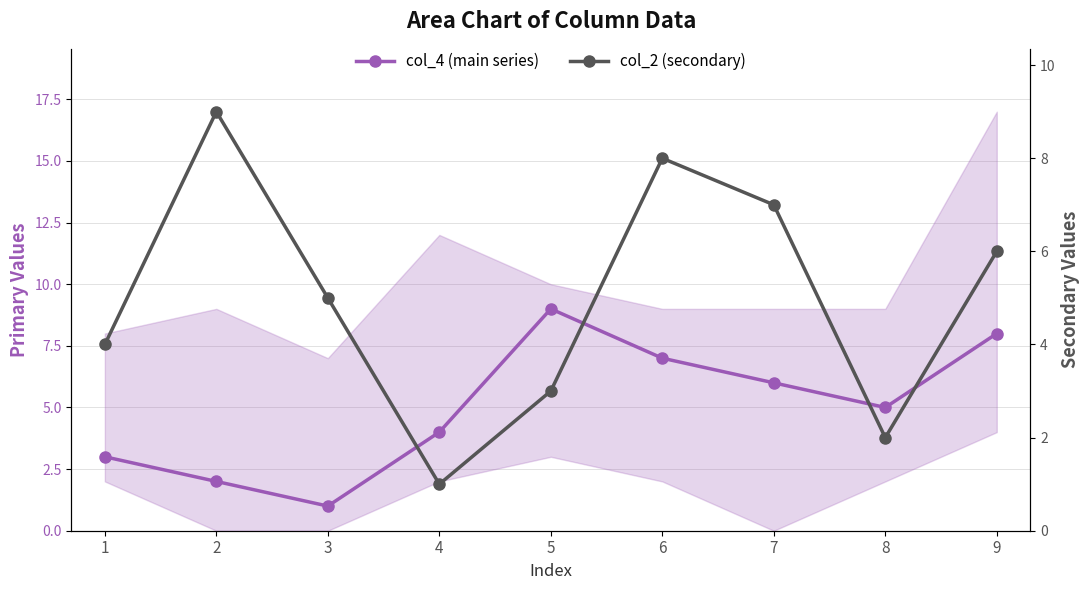

Rank the series at 2 from lowest to highest value.

col_4 (main series), col_2 (secondary)